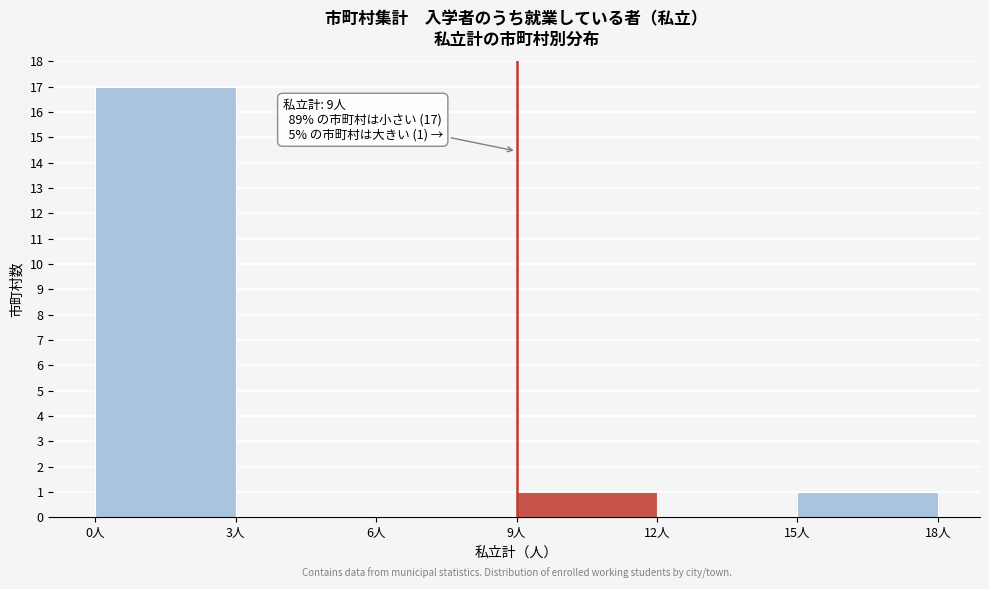

Which range on the x-axis has the tallest bar?

0 to 3